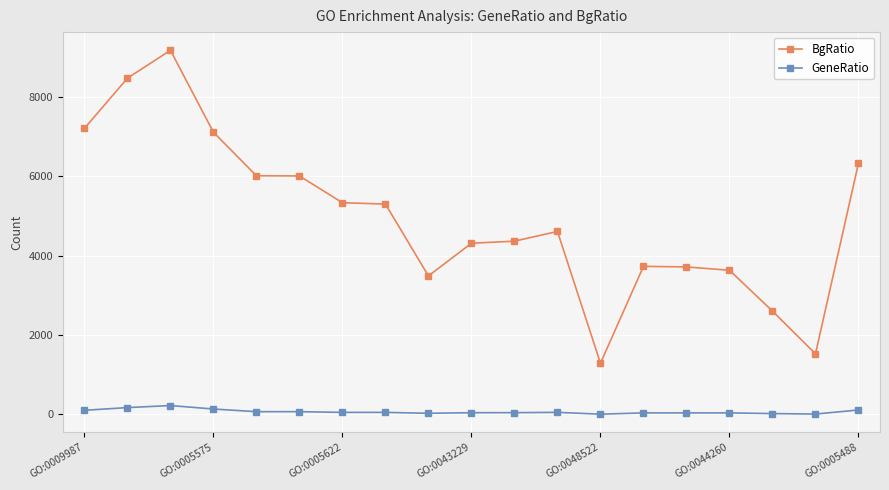

What is the difference between the maximum and second lowest values in the BgRatio series?

7651